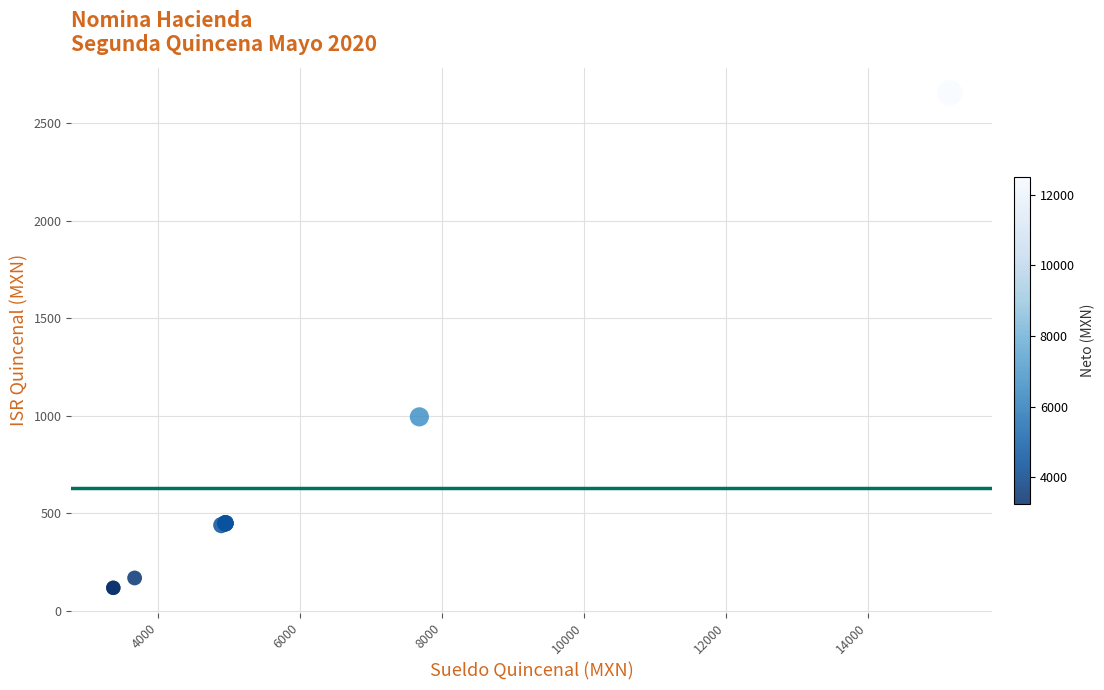

What Y value in the scatter plot is closest to 1386?

993.9